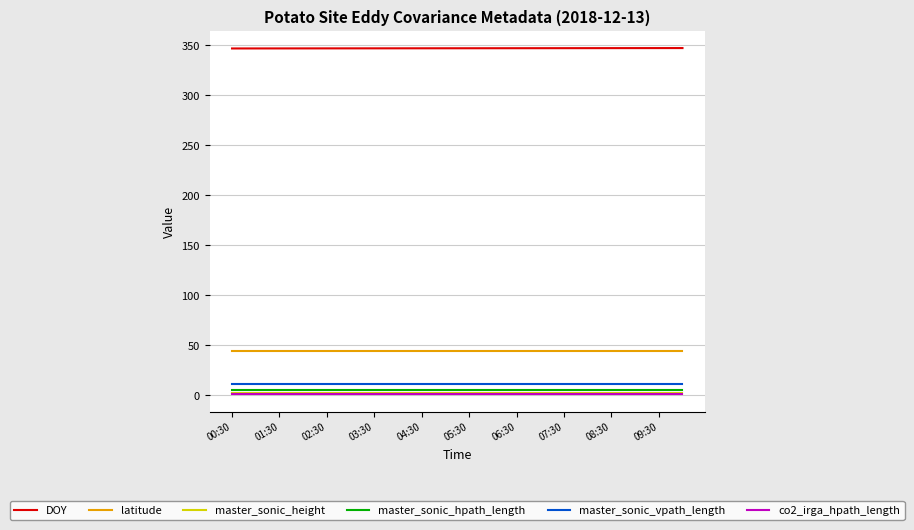

What are all the series names shown in the legend?

DOY, latitude, master_sonic_height, master_sonic_hpath_length, master_sonic_vpath_length, co2_irga_hpath_length